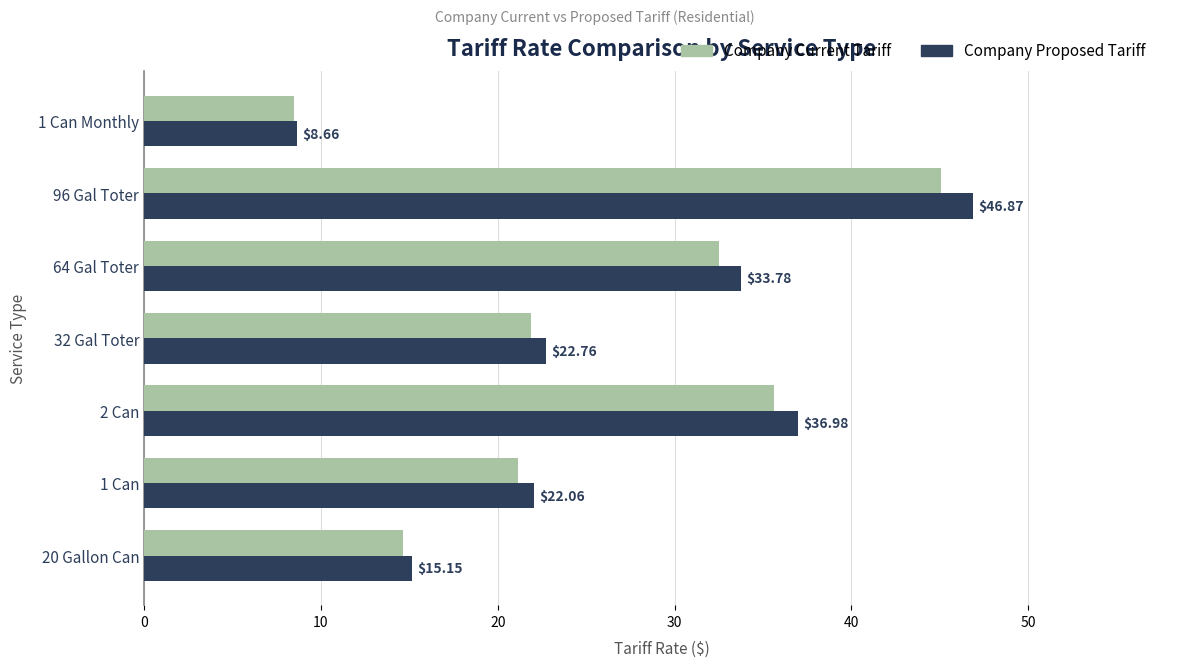

What is the difference between the Company Proposed Tariff values at 96 Gal Toter and 64 Gal Toter?

13.1